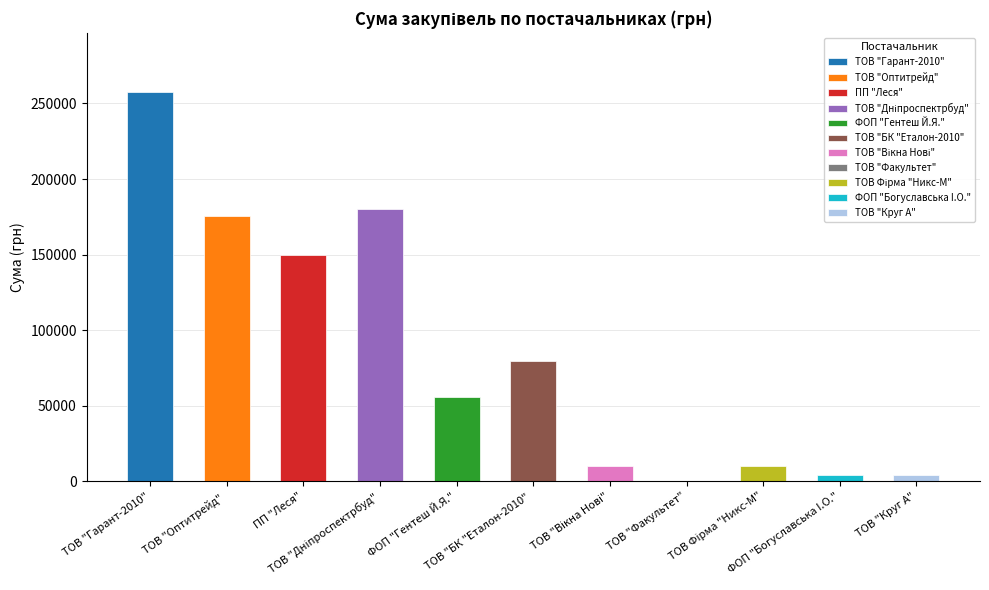

The chart shows a value of 4279.0 at ФОП "Богуславська I.О.". True or false?

True